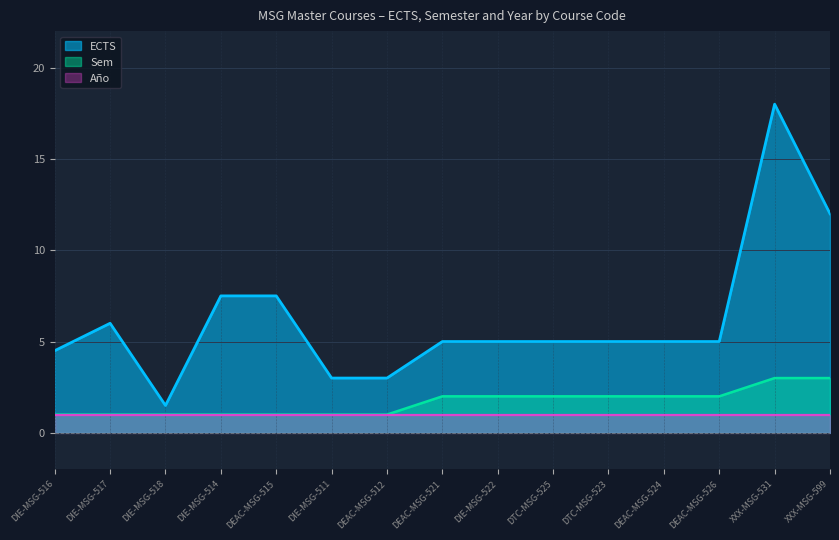

List the series in order of their peak value, highest first.

ECTS, Sem, Año